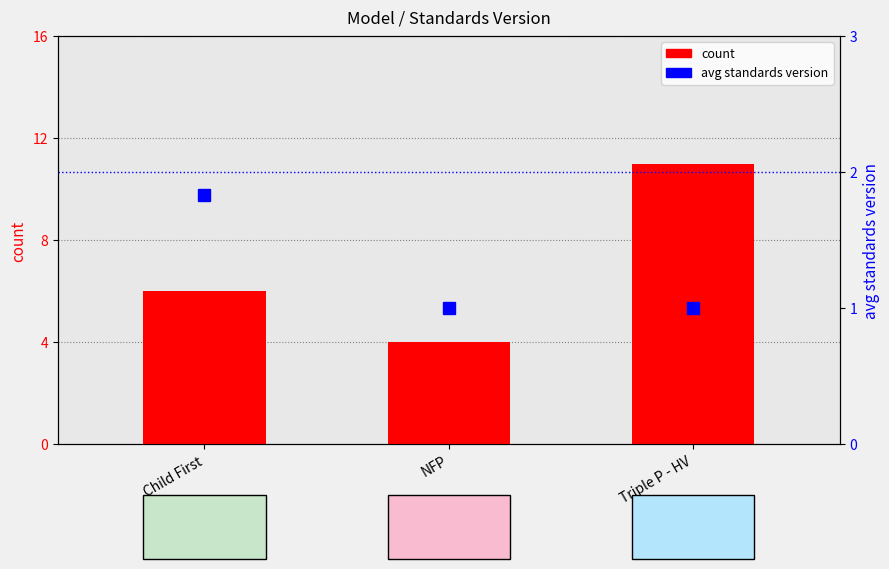

Which series has the largest range (max minus min)?

count